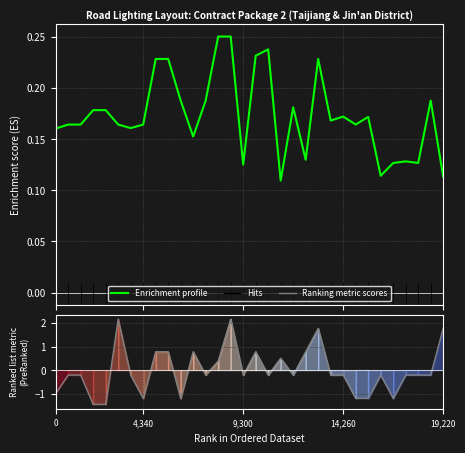

What is the difference between the second highest and second lowest values in the Enrichment profile series?

0.1